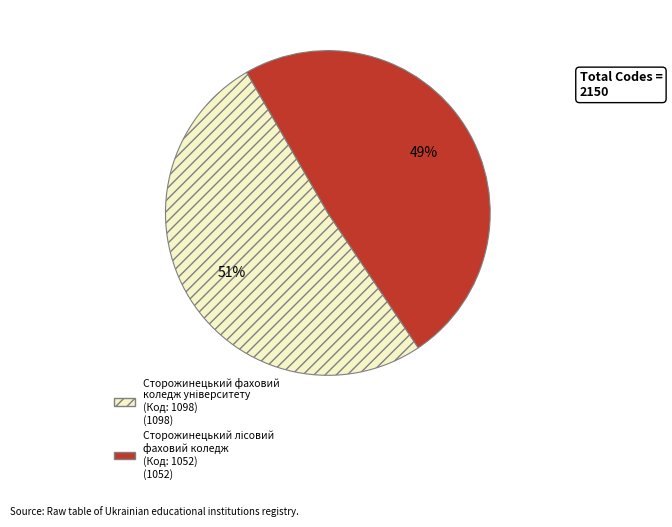

To the nearest percent, what is the difference between the largest and smallest slice percentages?

2%